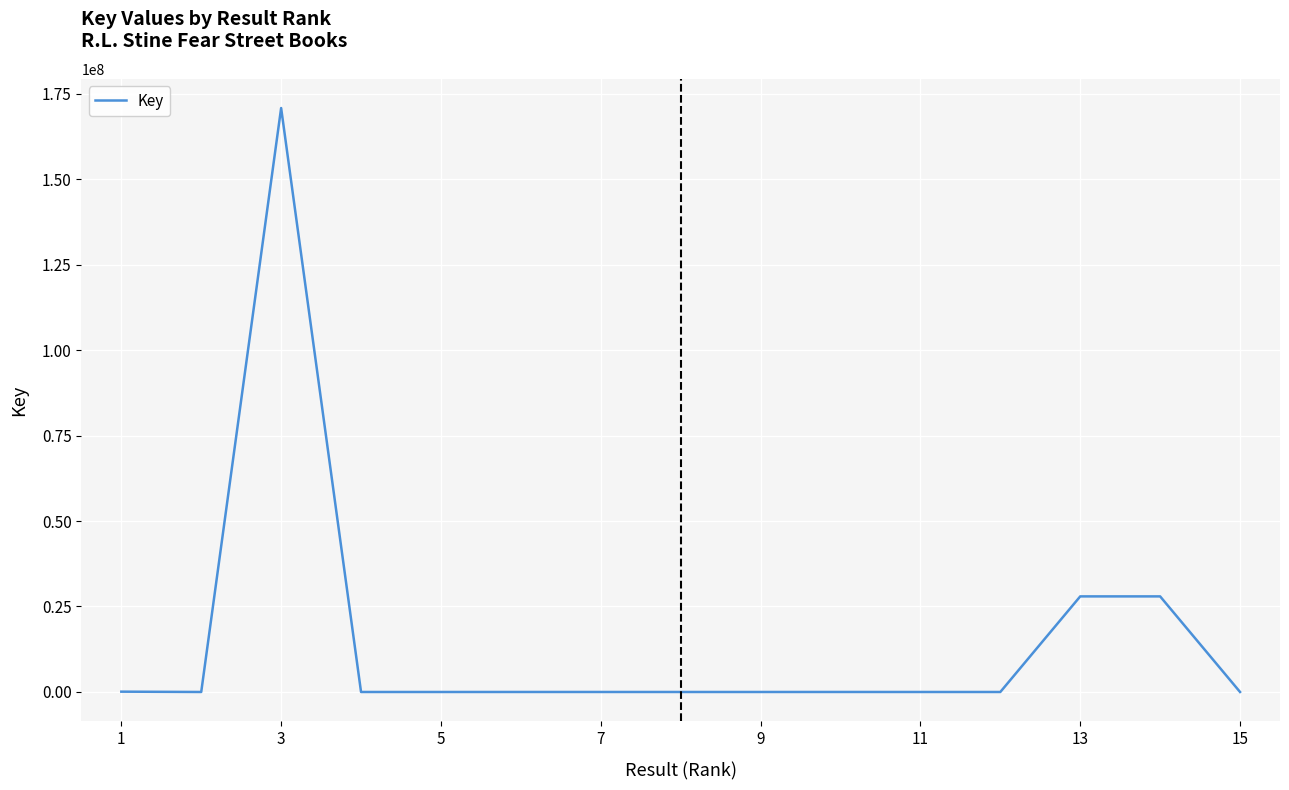

What is the difference between the maximum and minimum values?

170755340